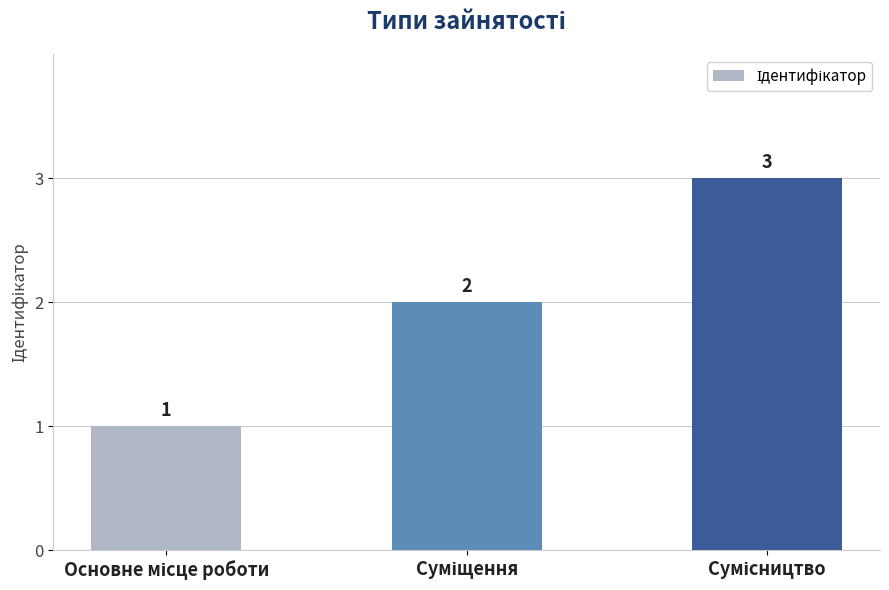

What is the sum of all values?

6